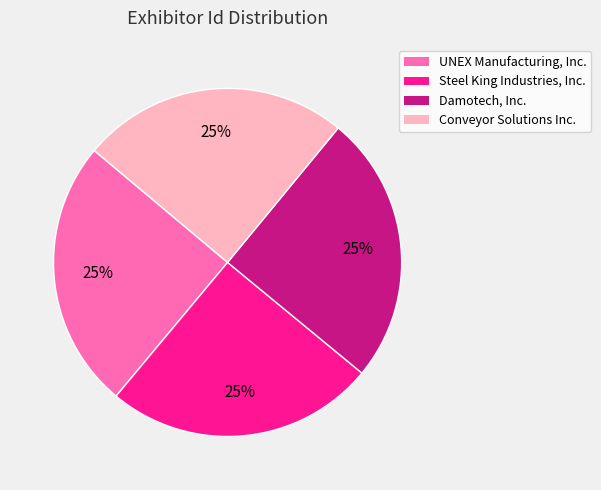

Is there any slice that represents more than half of the pie?

No